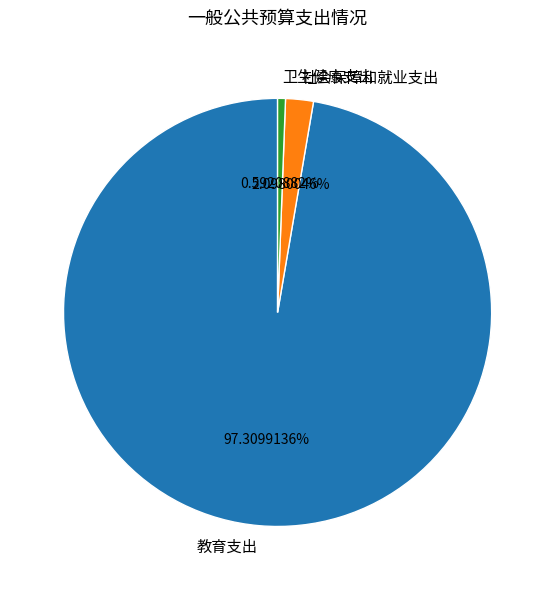

What percentage is NOT represented by 教育支出?

2.7%